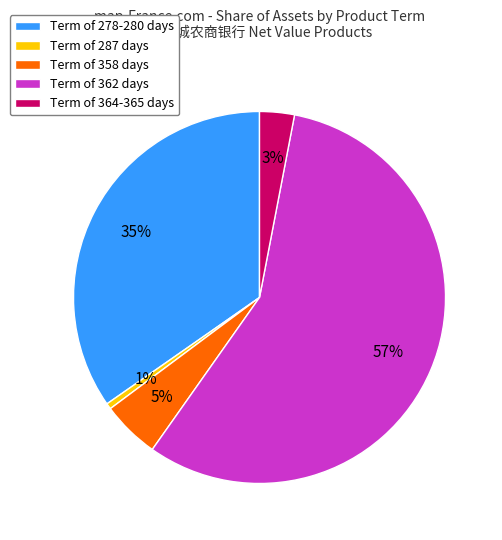

To the nearest percent, what portion does Term of 364-365 days represent?

3%